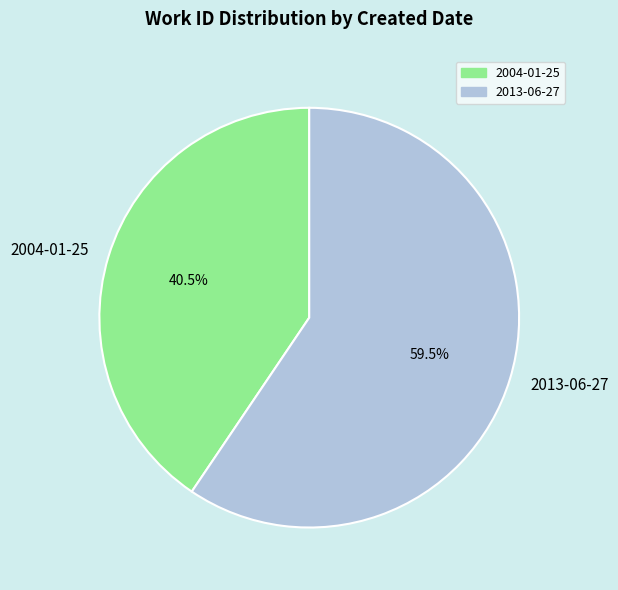

True or false: 2004-01-25 accounts for 32% of the total.

False